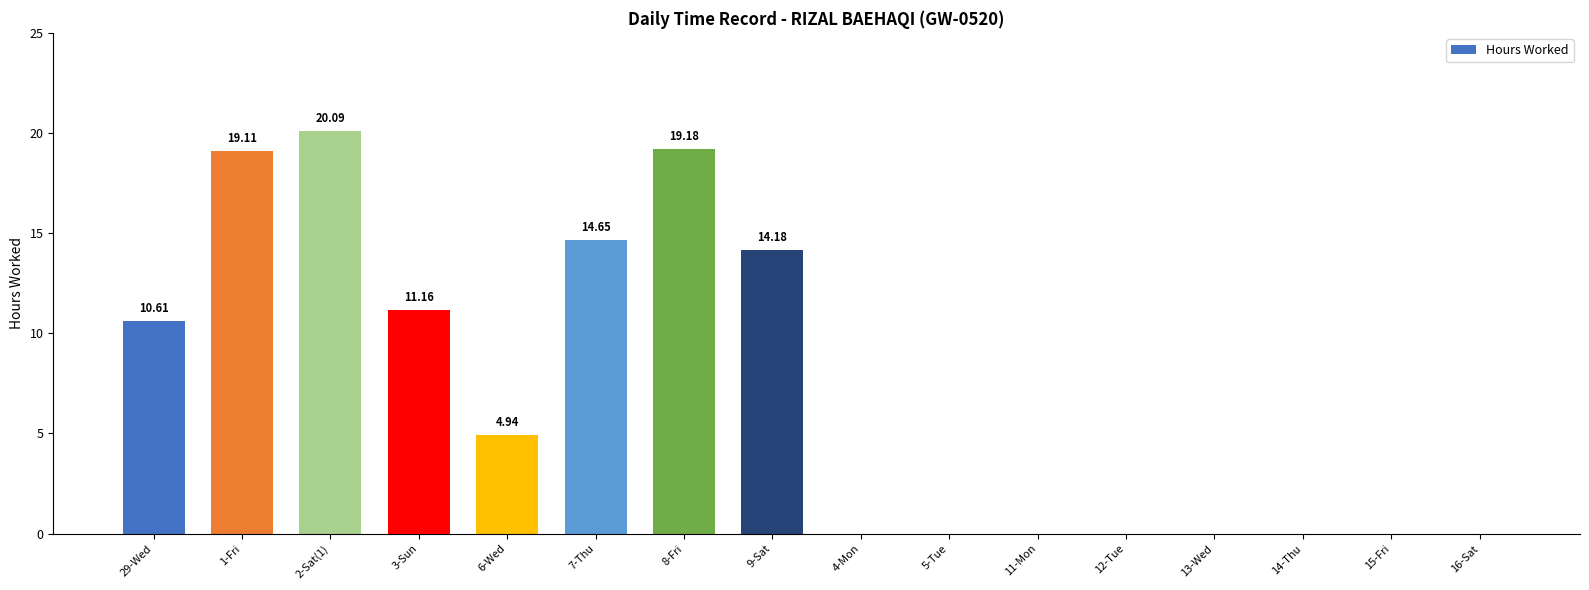

What is the sum of all values?

113.9